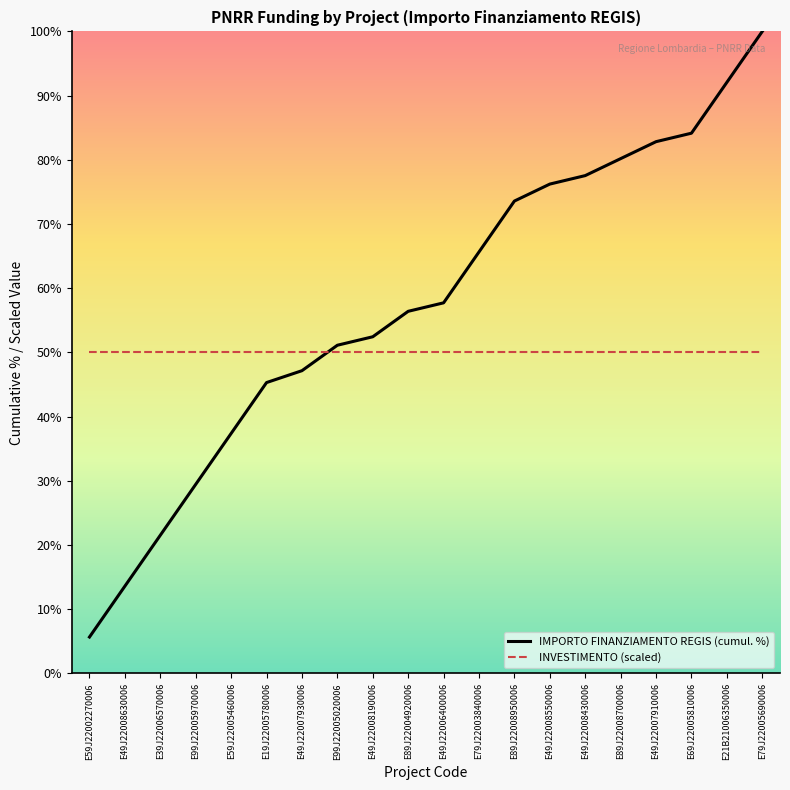

Reading left to right, list all the values displayed in this chart.

IMPORTO FINANZIAMENTO REGIS (cumul. %): E59J22002270006=5.7	E49J22008630006=13.6	E39J22006570006=21.5	E99J22005970006=29.5	E59J22005460006=37.4	E19J22005780006=45.3	E49J22007930006=47.2	E99J22005020006=51.1	E49J22008190006=52.4	E89J22004920006=56.4	E49J22006400006=57.7	E79J22003840006=65.7	E89J22008950006=73.6	E49J22008550006=76.2	E49J22008430006=77.5	E89J22008700006=80.2	E49J22007910006=82.8	E69J22005810006=84.1	E21B21006350006=92.1	E79J22005690006=100.0
INVESTIMENTO (scaled): E59J22002270006=50.0	E49J22008630006=50.0	E39J22006570006=50.0	E99J22005970006=50.0	E59J22005460006=50.0	E19J22005780006=50.0	E49J22007930006=50.0	E99J22005020006=50.0	E49J22008190006=50.0	E89J22004920006=50.0	E49J22006400006=50.0	E79J22003840006=50.0	E89J22008950006=50.0	E49J22008550006=50.0	E49J22008430006=50.0	E89J22008700006=50.0	E49J22007910006=50.0	E69J22005810006=50.0	E21B21006350006=50.0	E79J22005690006=50.0